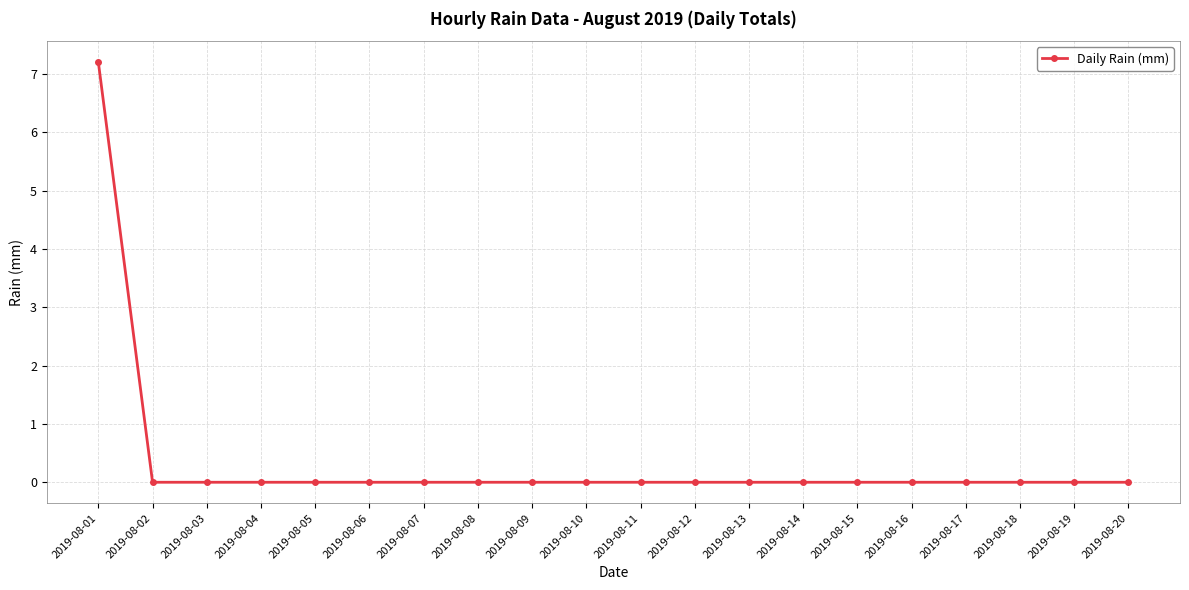

What is the average value?

0.4